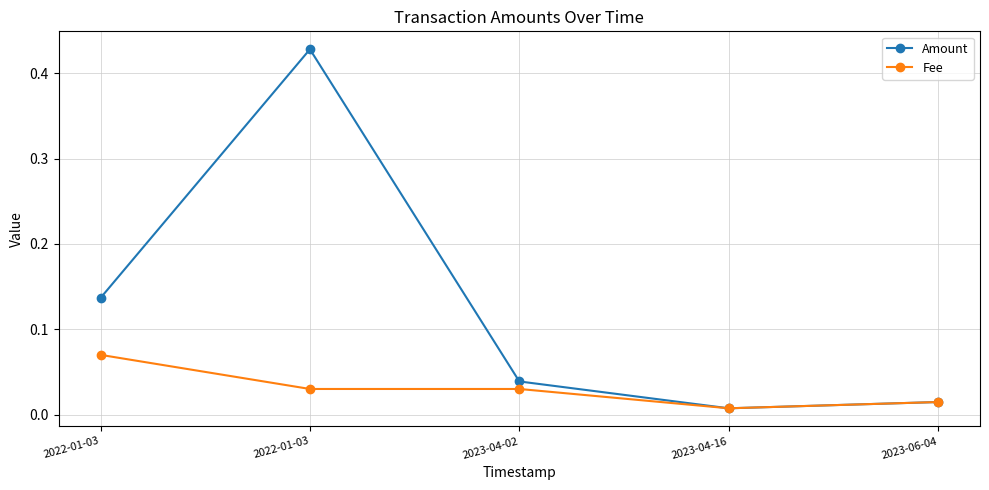

At which category is the sum across all series the highest?

2022-01-03